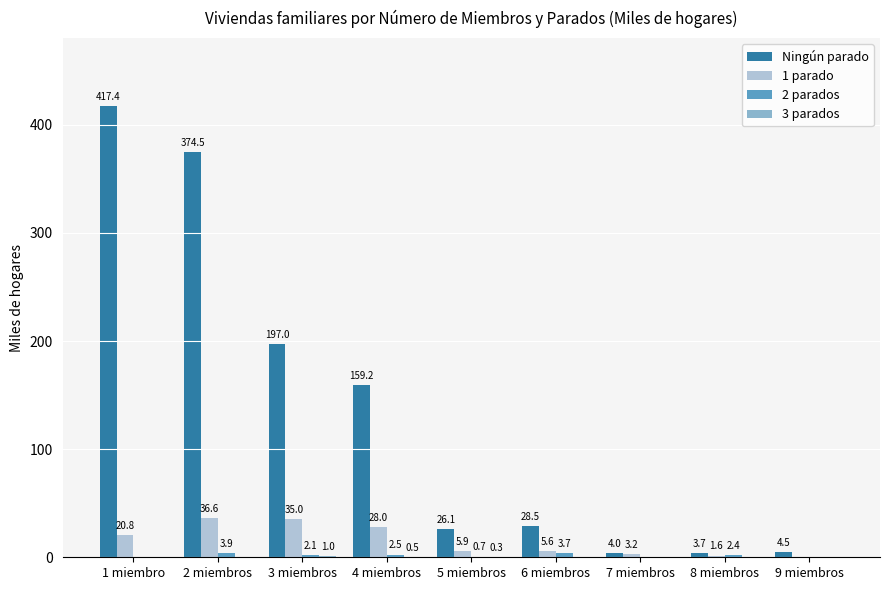

Between 4 miembros and 6 miembros, which series saw the biggest shift?

Ningún parado